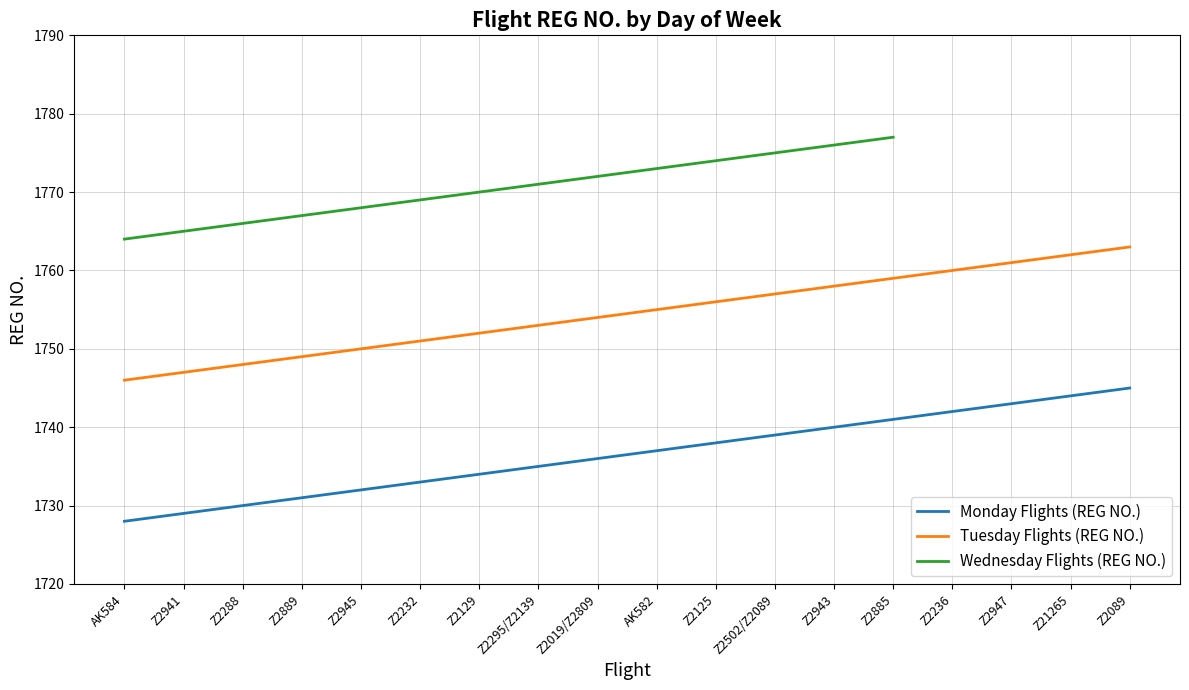

What is the highest value of the Monday Flights (REG NO.) series?

1745